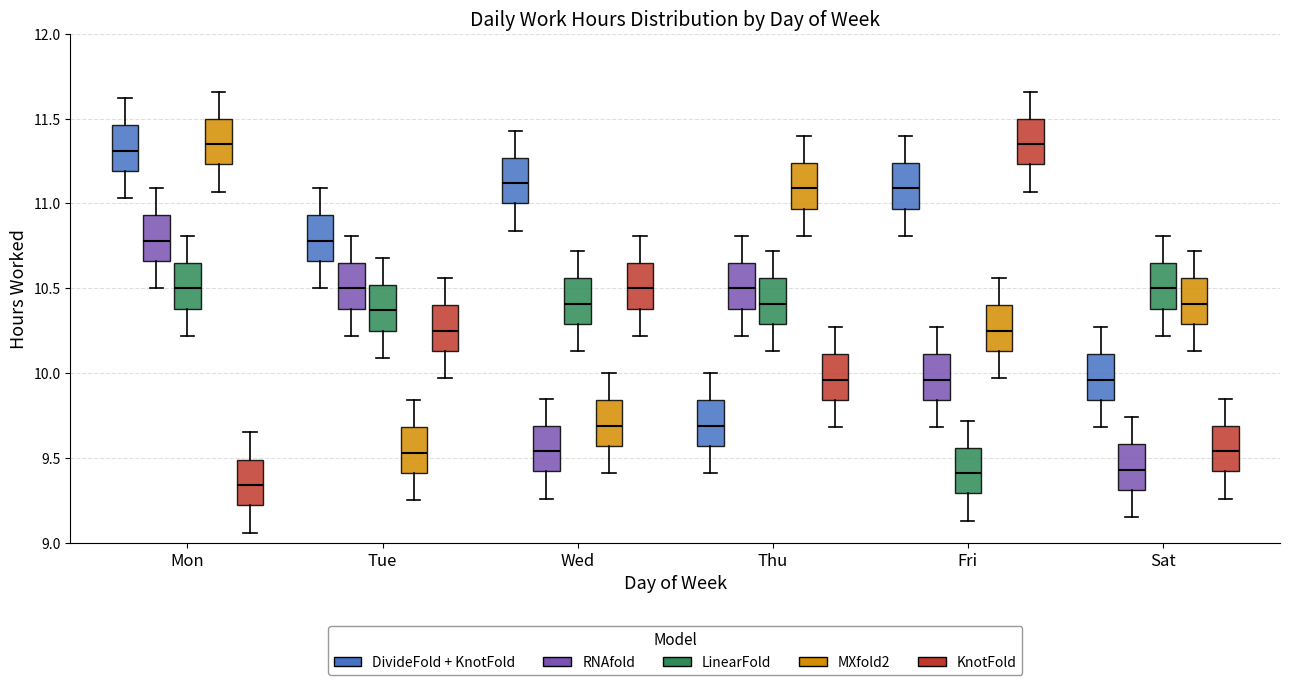

Which box's median line is the lowest?

Mon (KnotFold)